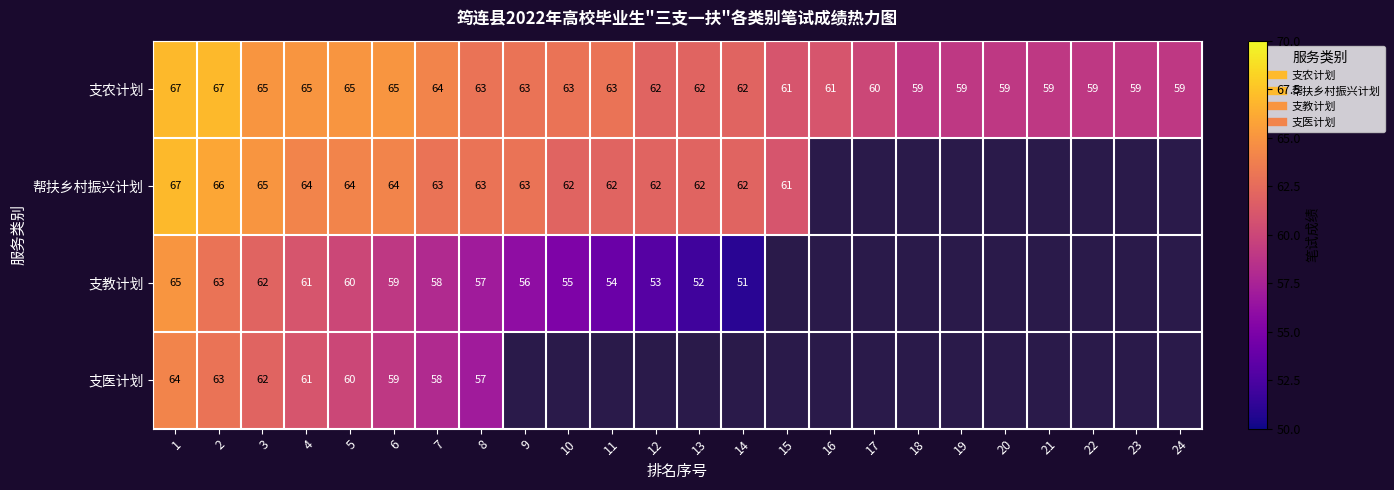

Which series has the largest range (max minus min)?

支教计划